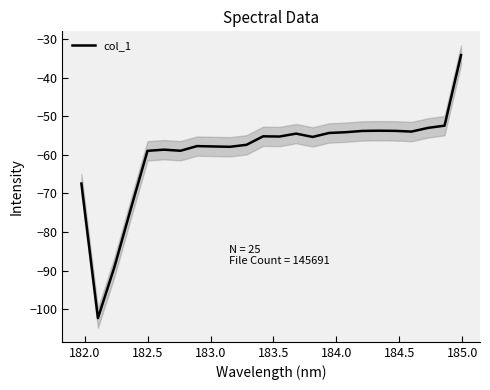

What is the highest value of the col_1 series?

-34.1